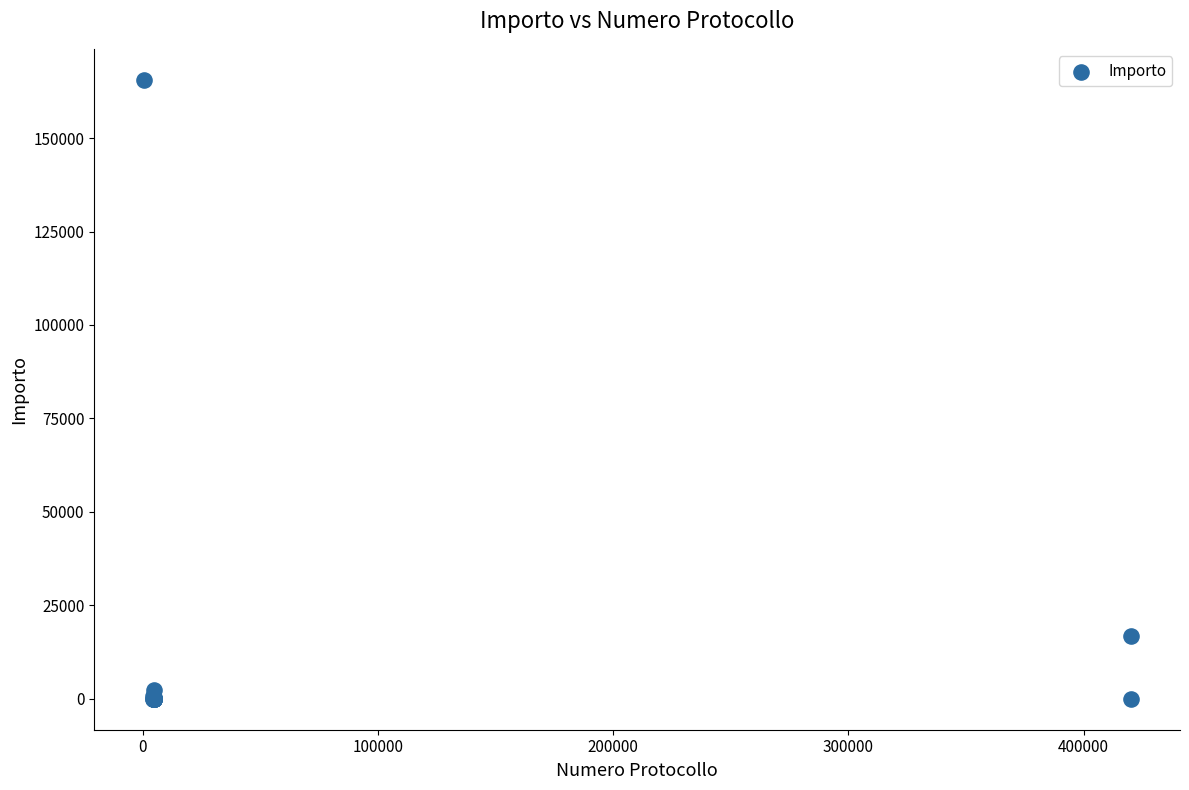

What Y value in the scatter plot is closest to 82802?

16924.0